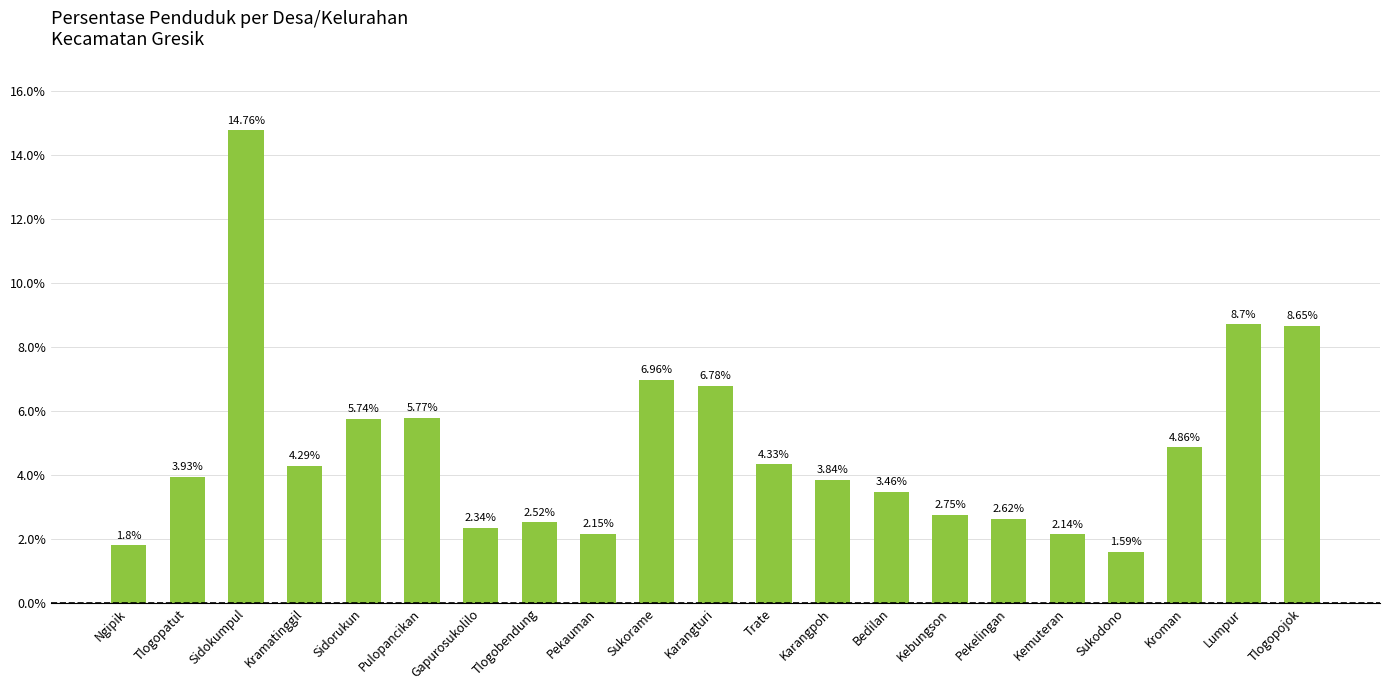

What is the sum of all values?

100.0